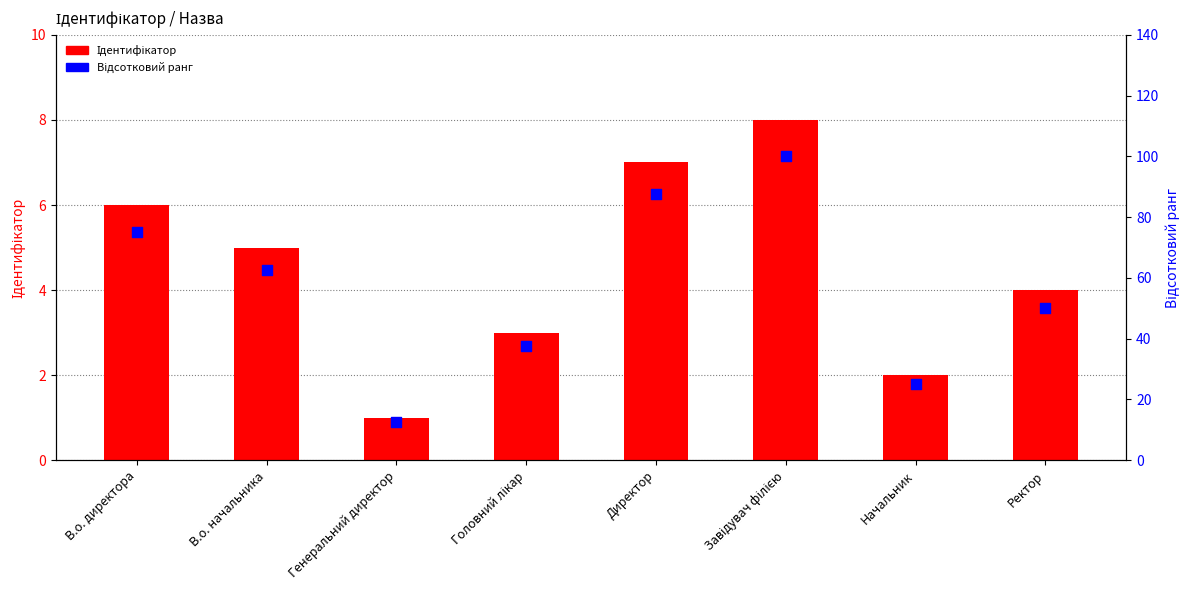

What are all the series names shown in the legend?

Ідентифікатор, Відсотковий ранг